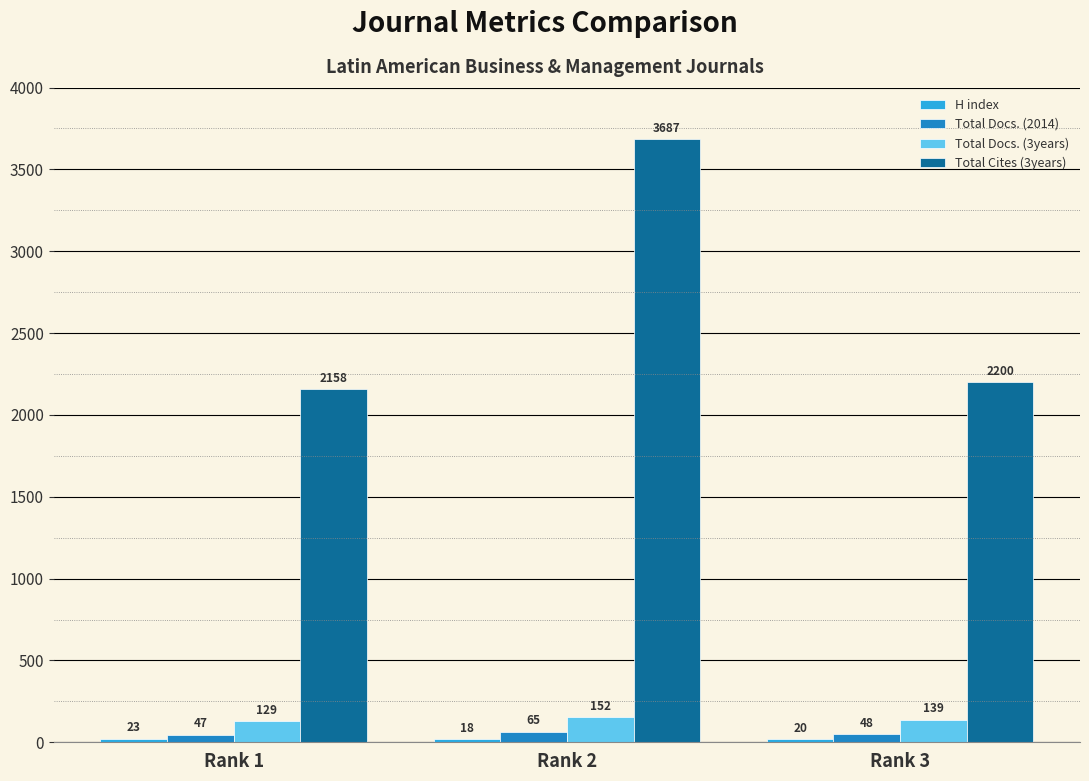

Is the value of Total Docs. (3years) at Rank 1 greater than the value of Total Cites (3years) at Rank 3?

No